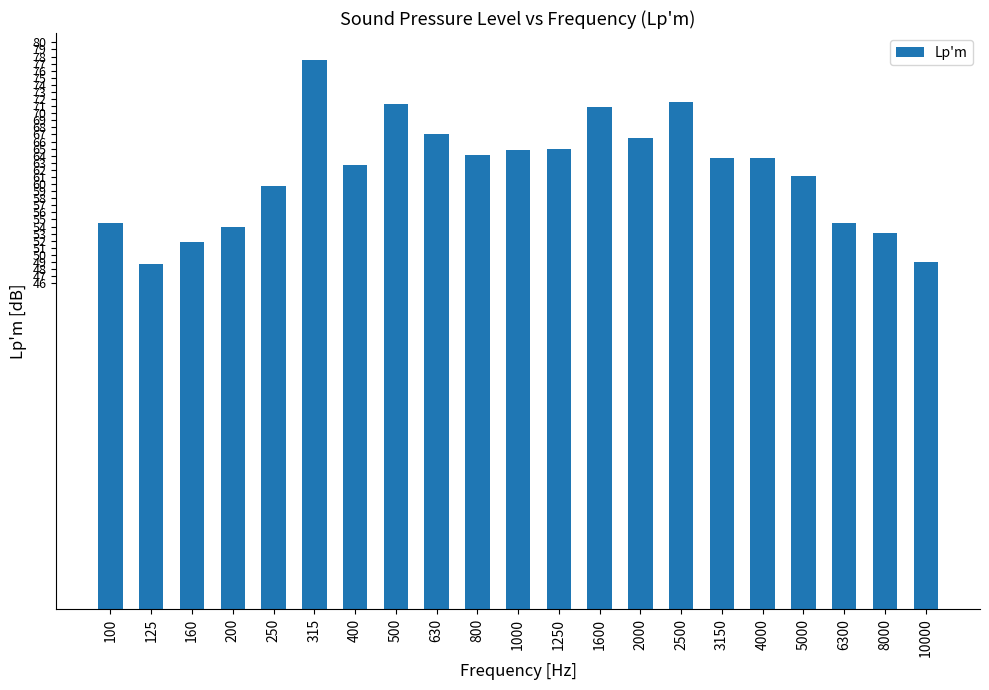

Count the number of data series in this chart.

1